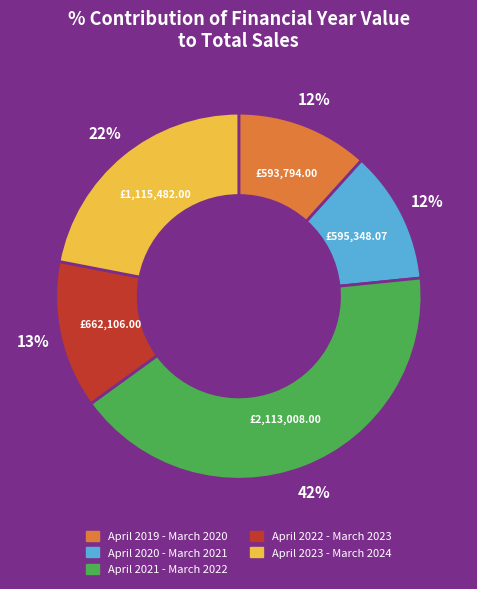

What is the largest slice in the pie chart?

April 2021 - March 2022